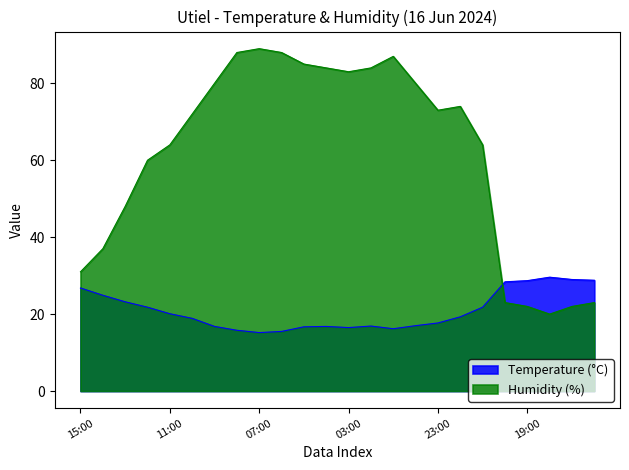

What is the sum of the Temperature values at 13:00 and 21:00?

45.0